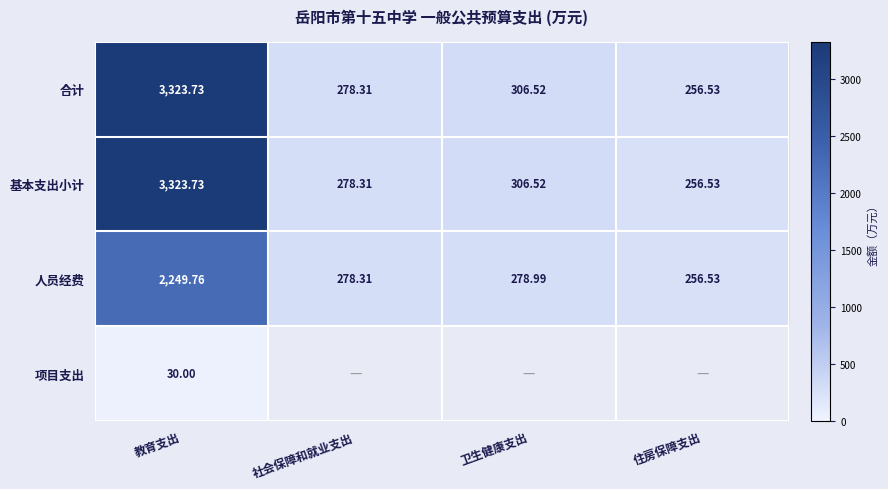

What value does the 合计 series have at 教育支出?

3323.7